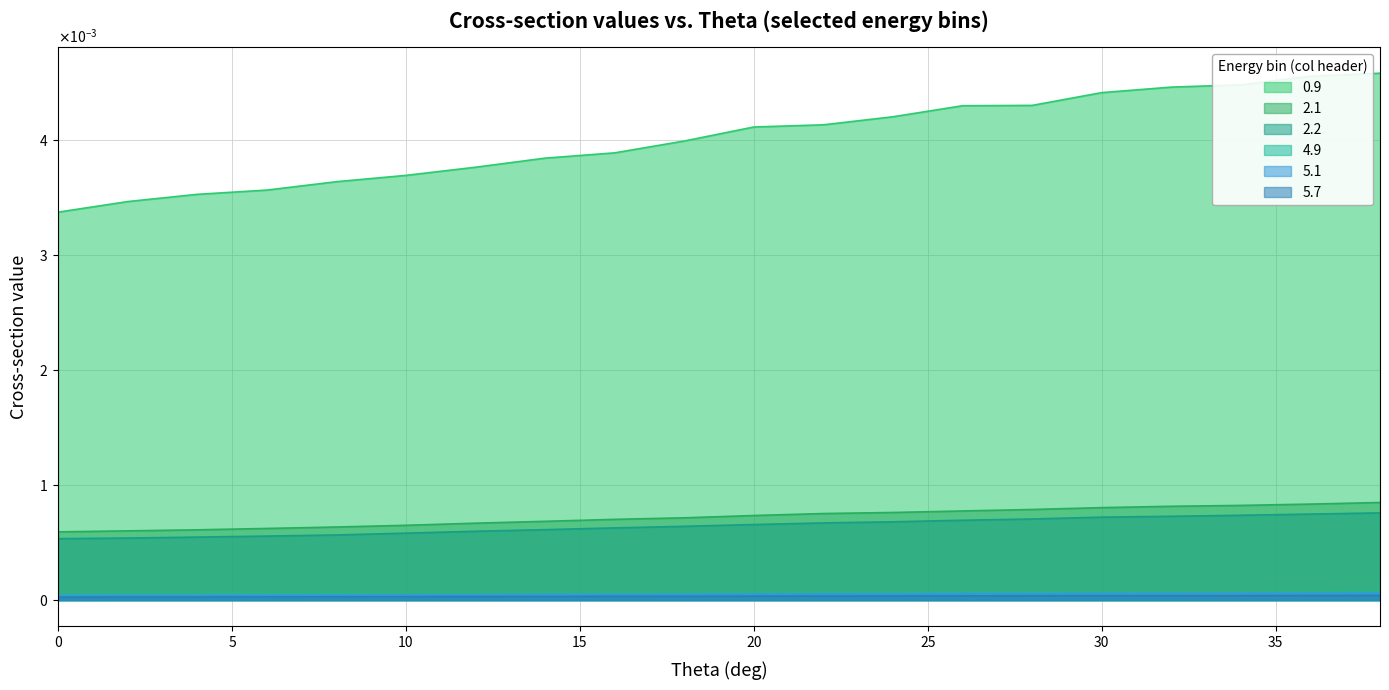

What is the label of the 1st point from the right?

38.0